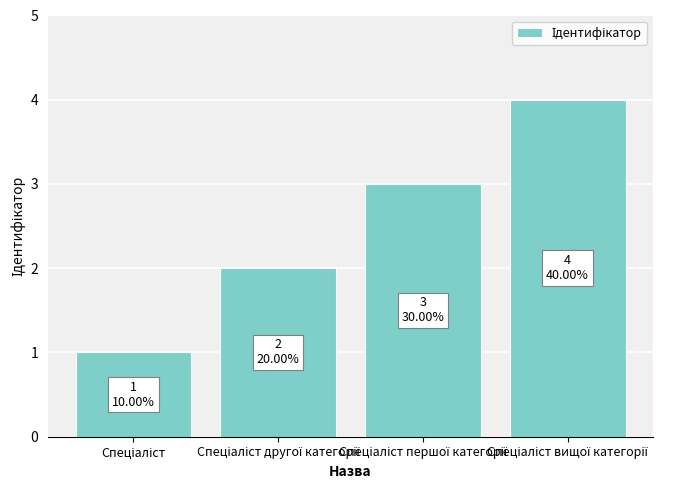

What is the maximum value shown in the chart?

4